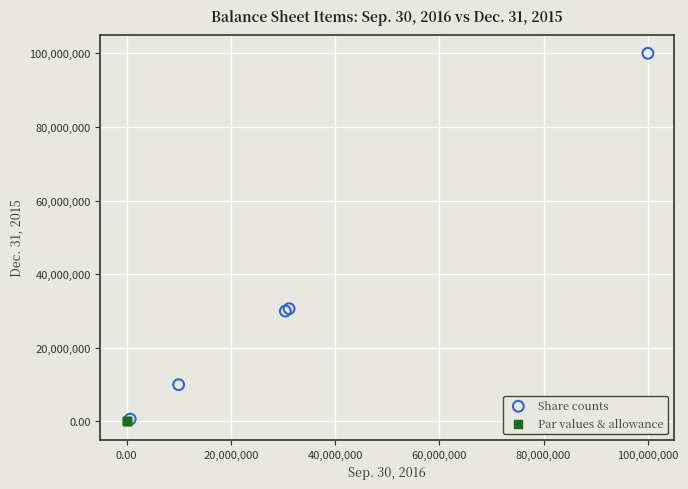

Which series reaches the maximum Y coordinate?

Share counts